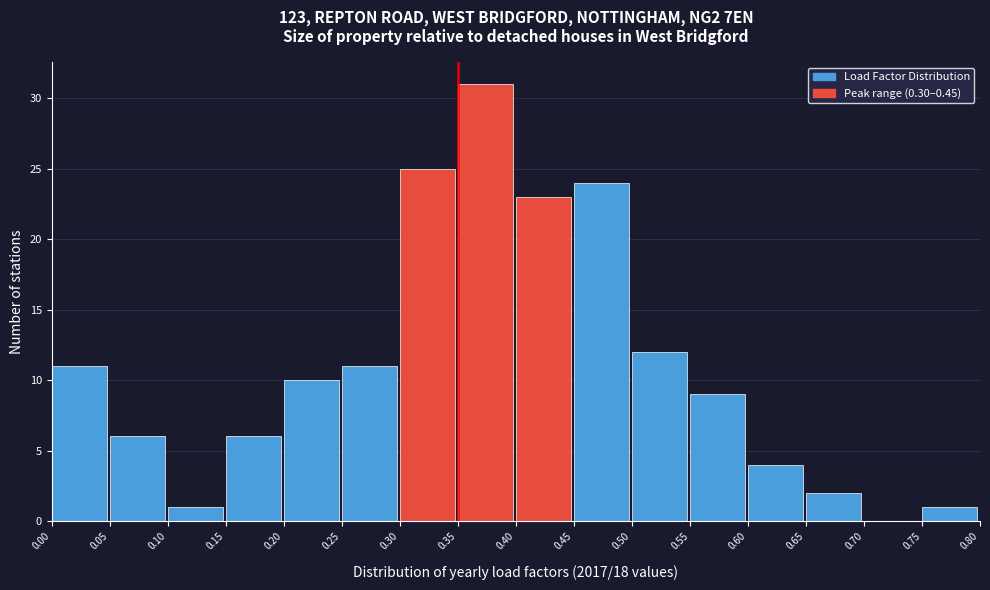

Which range on the x-axis has the tallest bar?

0.35 to 0.40